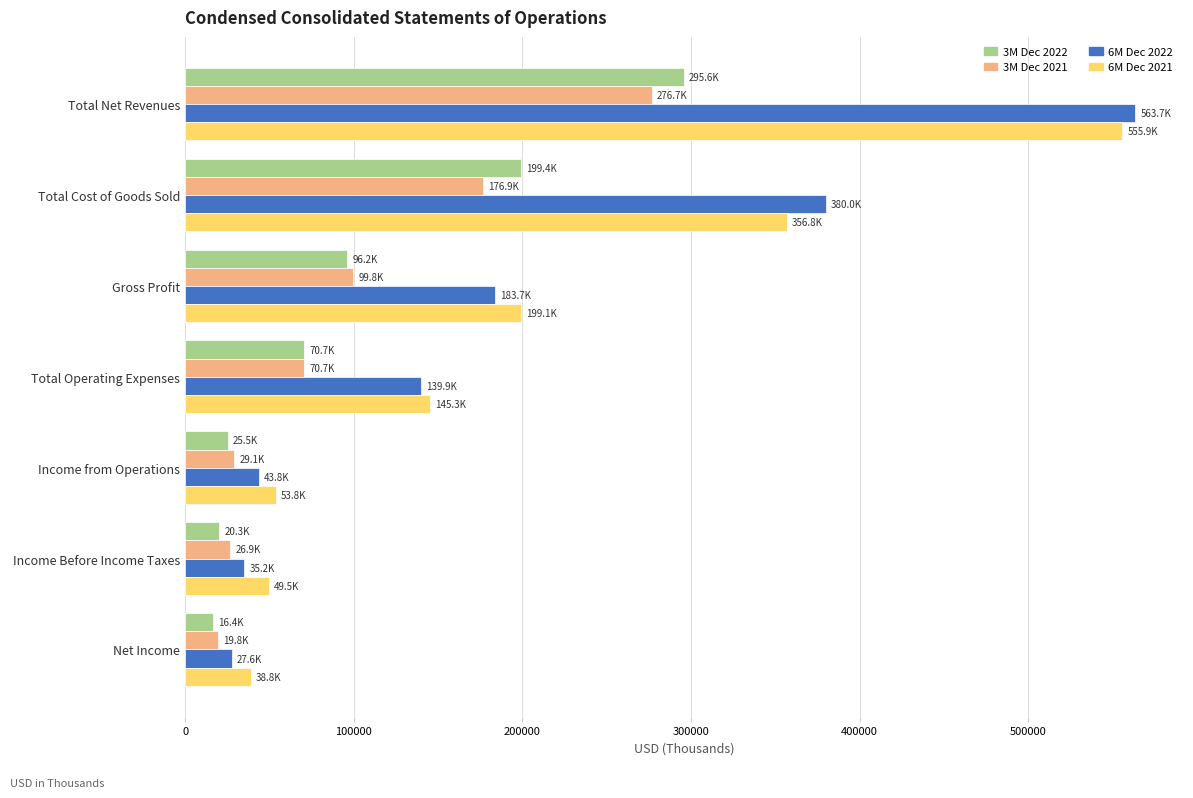

What is the difference between the highest and lowest values at Total Cost of Goods Sold?

203056